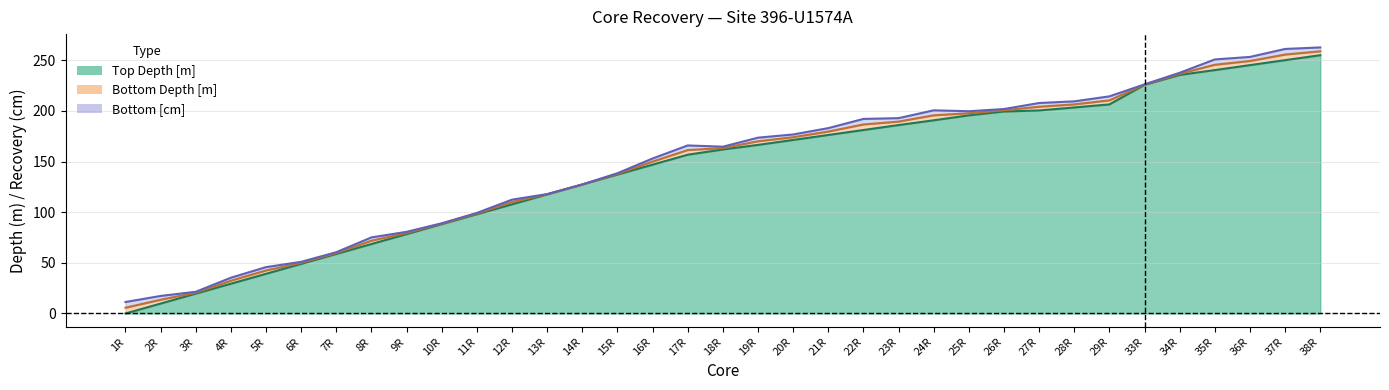

Rank the categories by Bottom Depth [m] value from highest to lowest.

38R, 37R, 36R, 35R, 34R, 33R, 29R, 28R, 27R, 26R, 25R, 24R, 23R, 22R, 21R, 20R, 19R, 18R, 17R, 16R, 15R, 14R, 13R, 12R, 11R, 10R, 9R, 8R, 7R, 6R, 5R, 4R, 3R, 2R, 1R